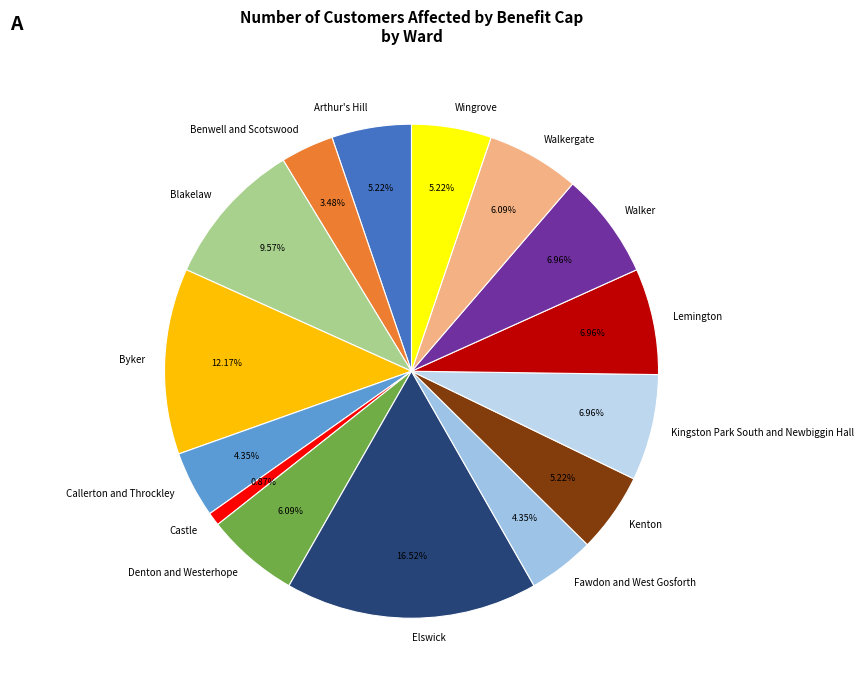

How many segments does this pie chart have?

15